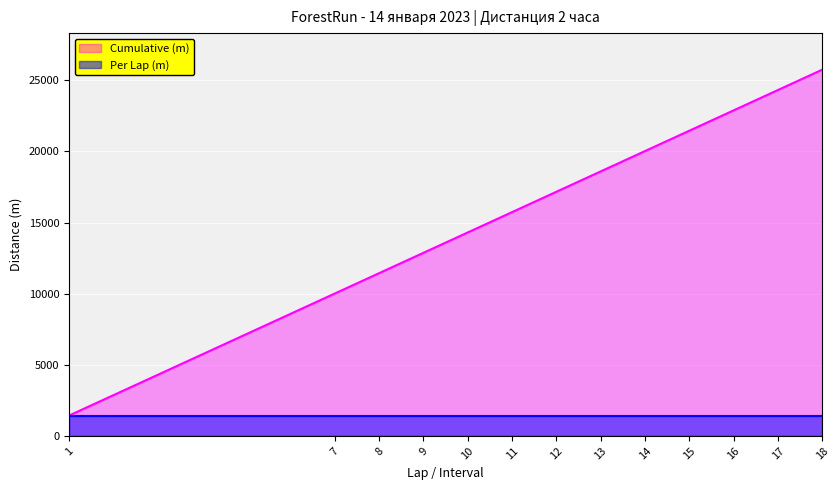

Does the chart display data point markers on the line(s)?

No